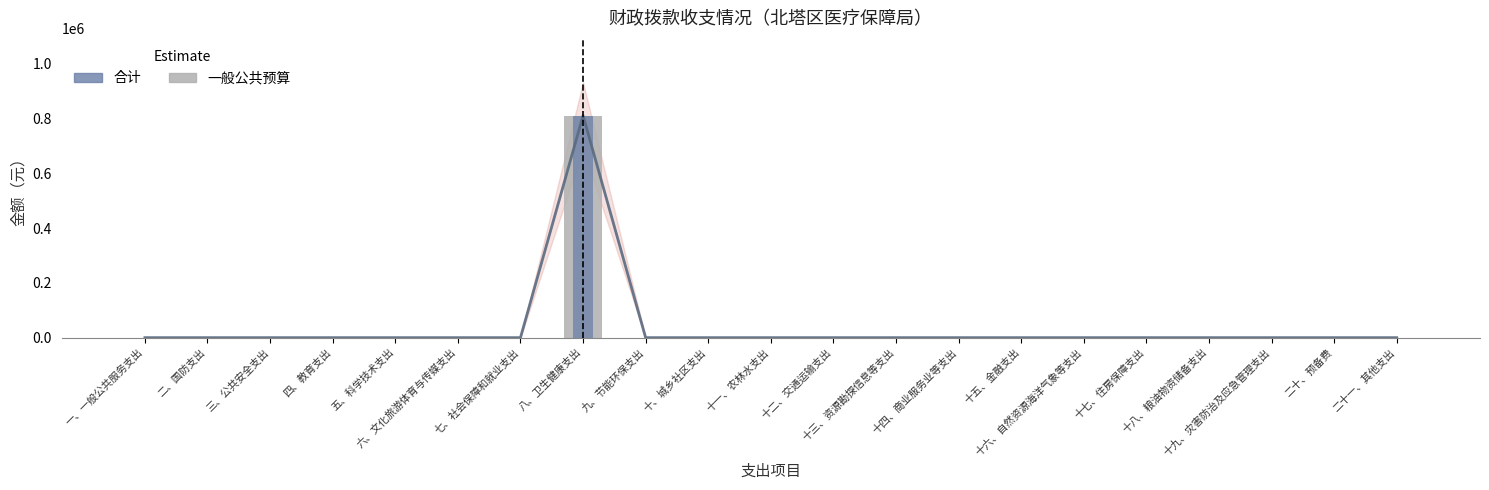

What is the sum of all 合计 values?

810685